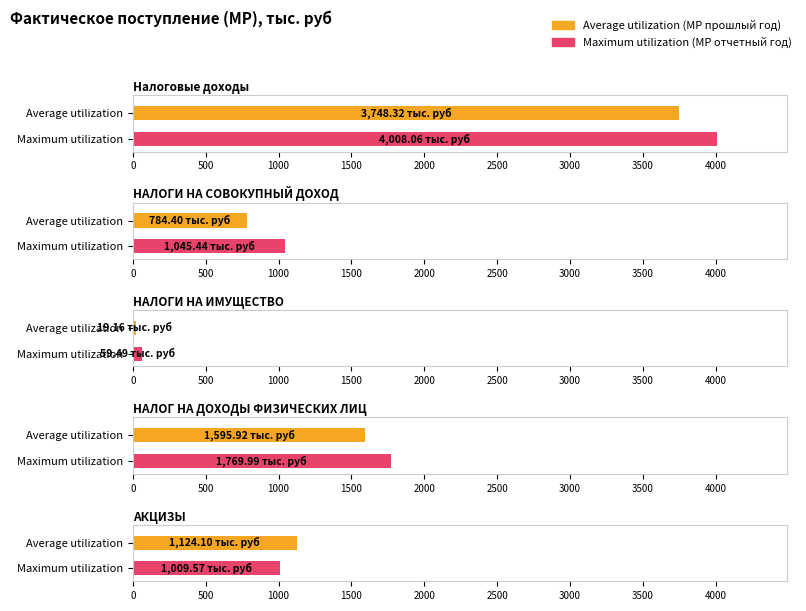

List the series in order of their peak value, highest first.

Maximum utilization, Average utilization